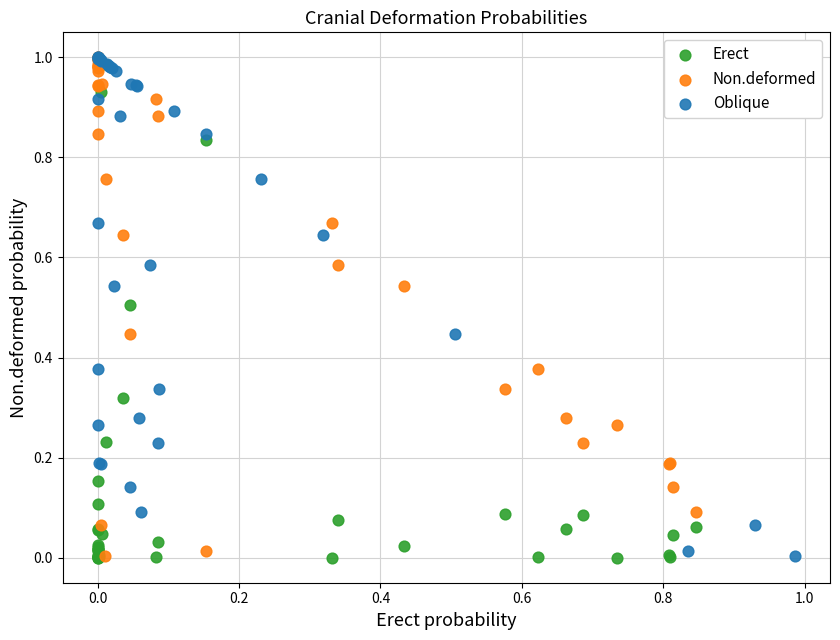

What are all the series names shown in the legend?

Erect, Non.deformed, Oblique